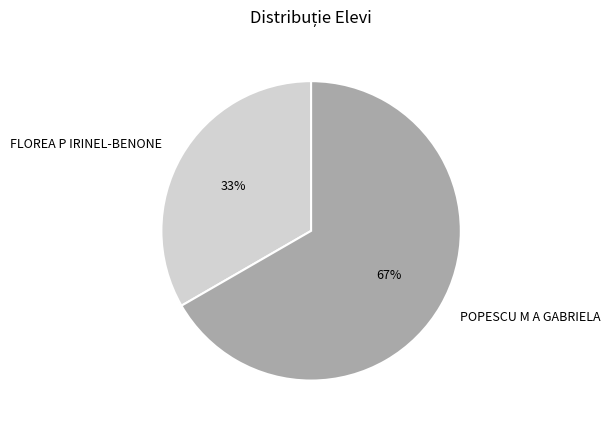

Is the sum of POPESCU M A GABRIELA and FLOREA P IRINEL-BENONE greater than half?

Yes